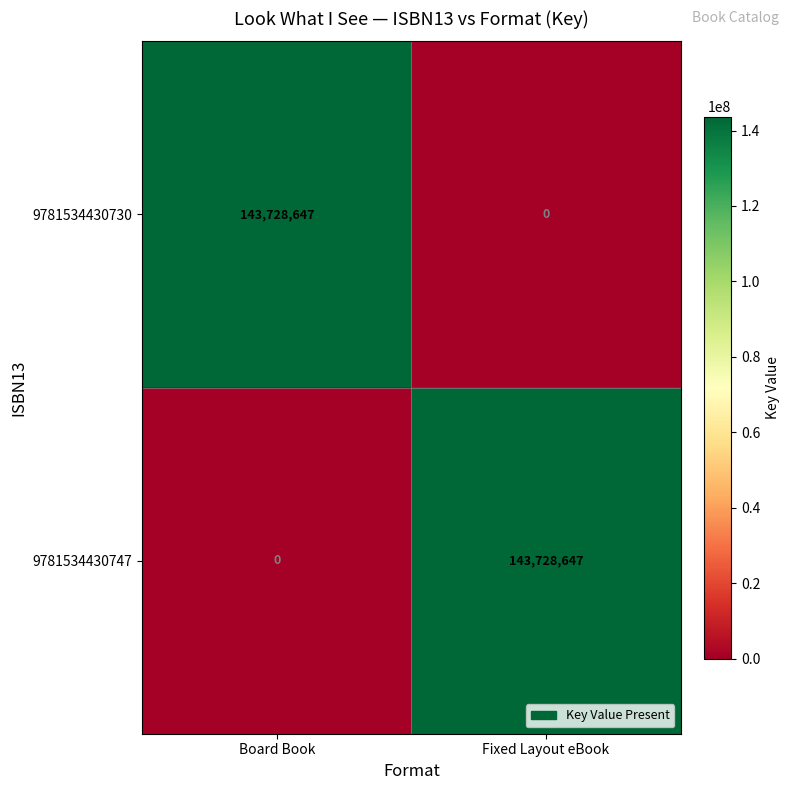

Rank the series at Fixed Layout eBook from lowest to highest value.

9781534430730, 9781534430747